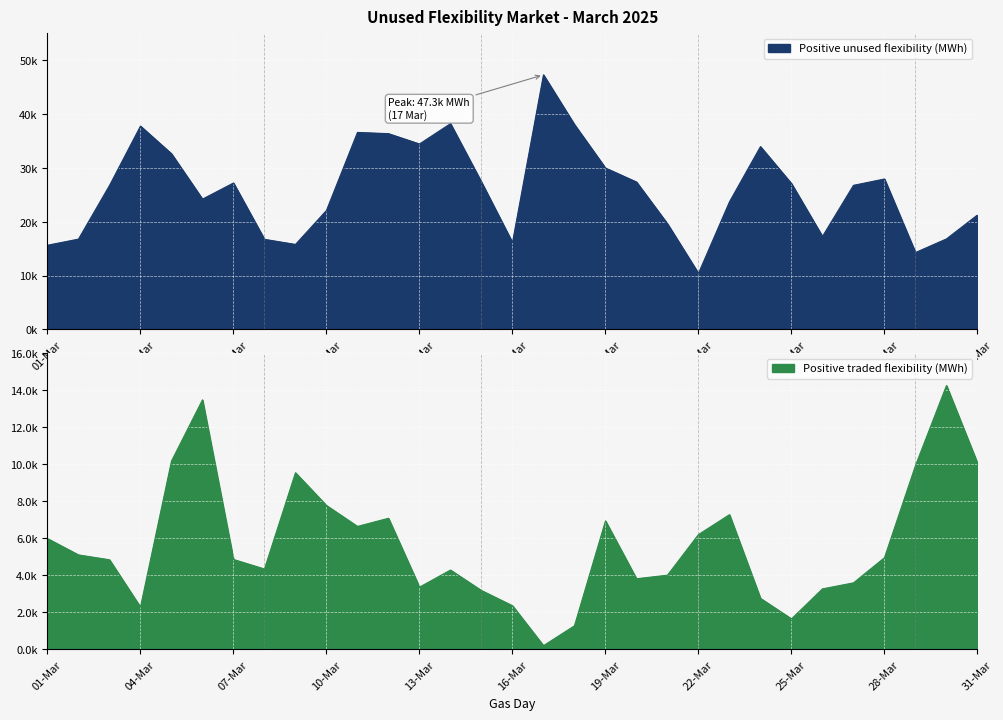

True or false: Positive unused flexibility (MWh) and Positive traded flexibility (MWh) intersect in this chart.

False